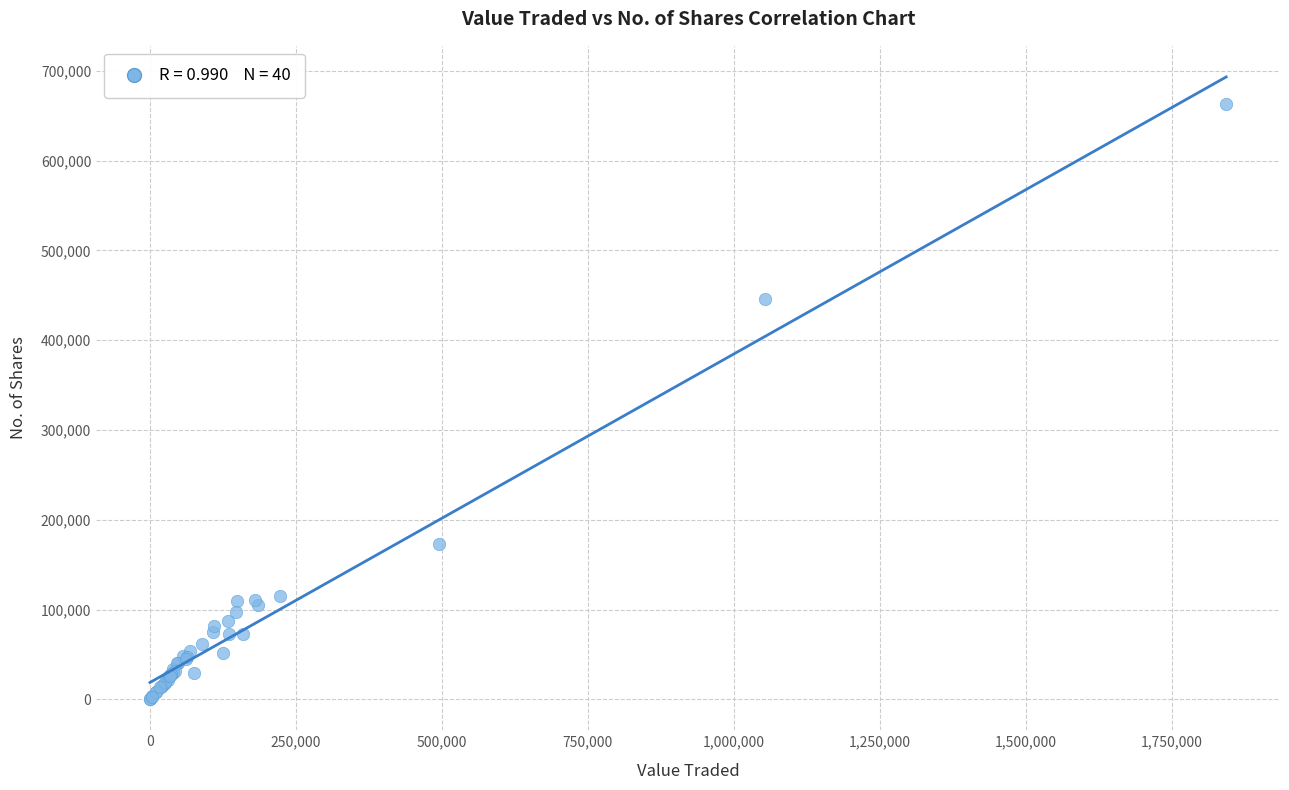

What Y value in the scatter plot is closest to 331723?

445548